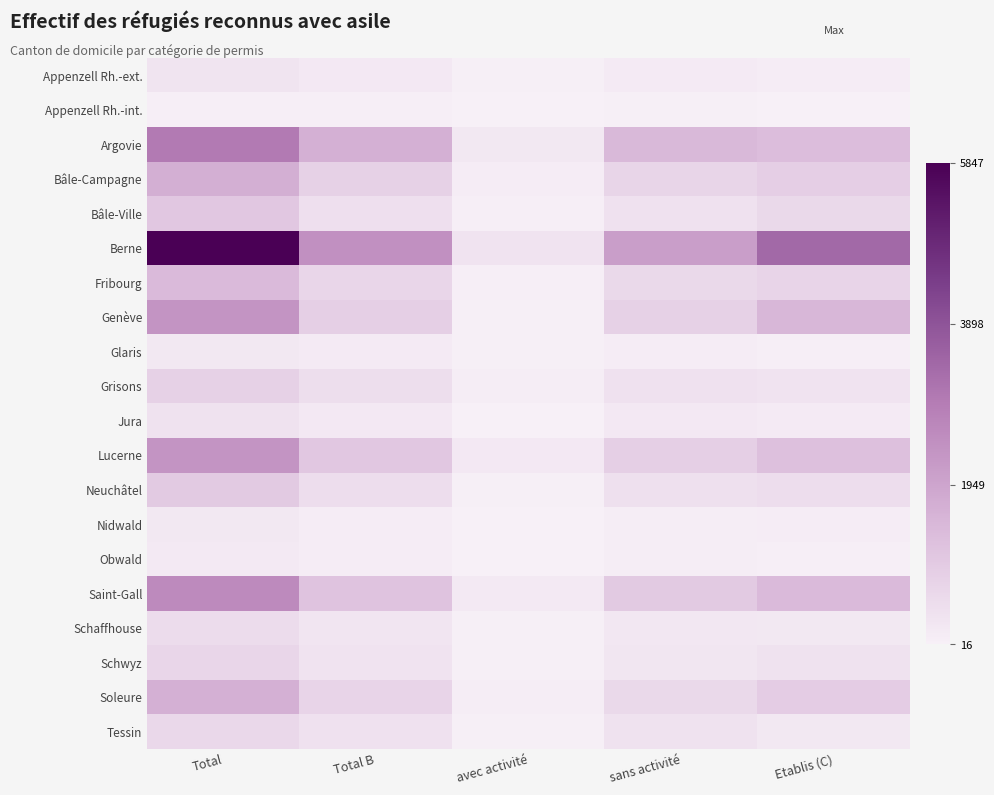

What is the spread (max minus min) of values at Total?

5766